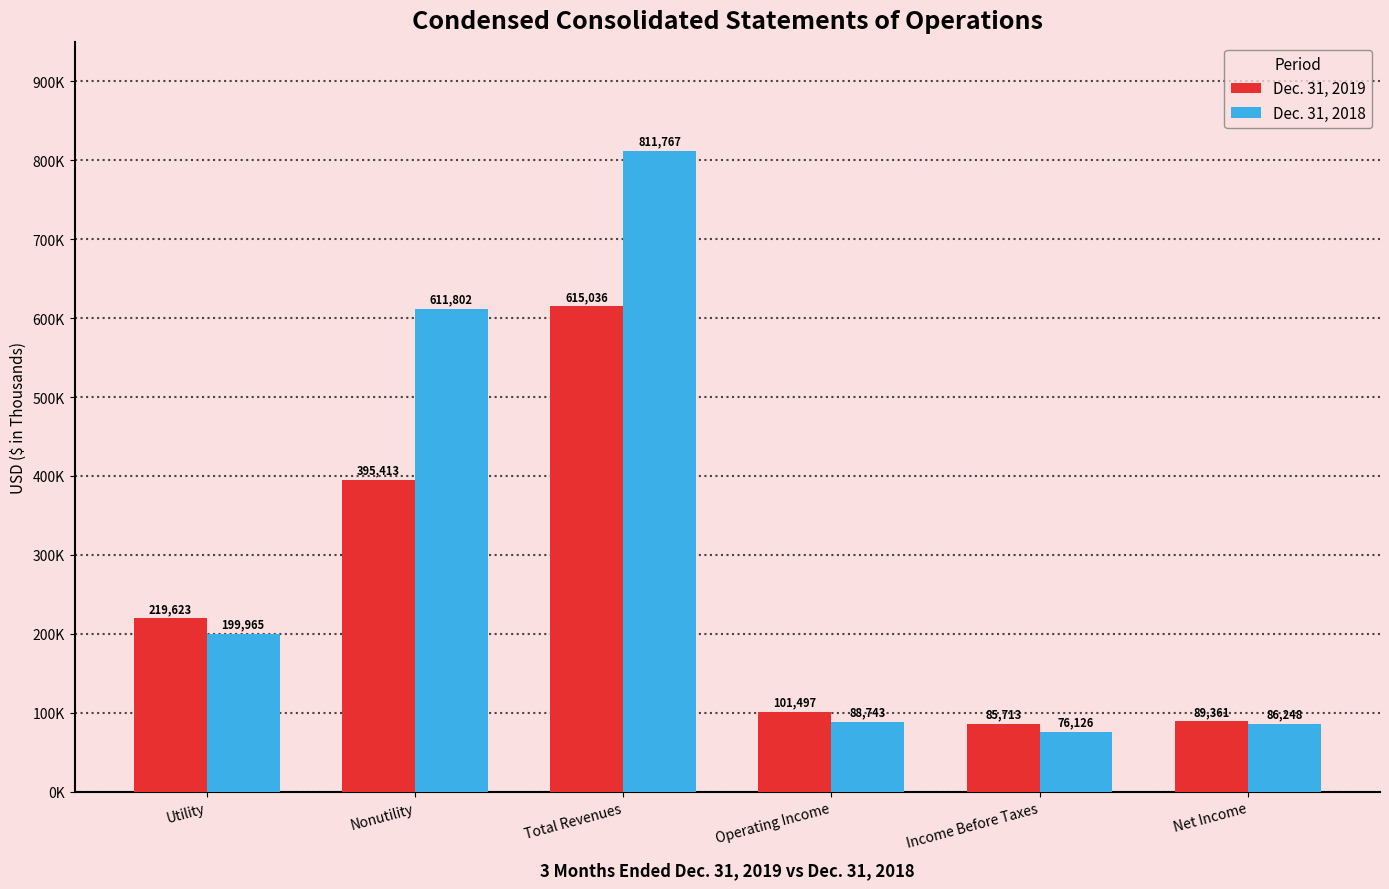

Are the bars grouped side by side (vs. stacked)?

Yes